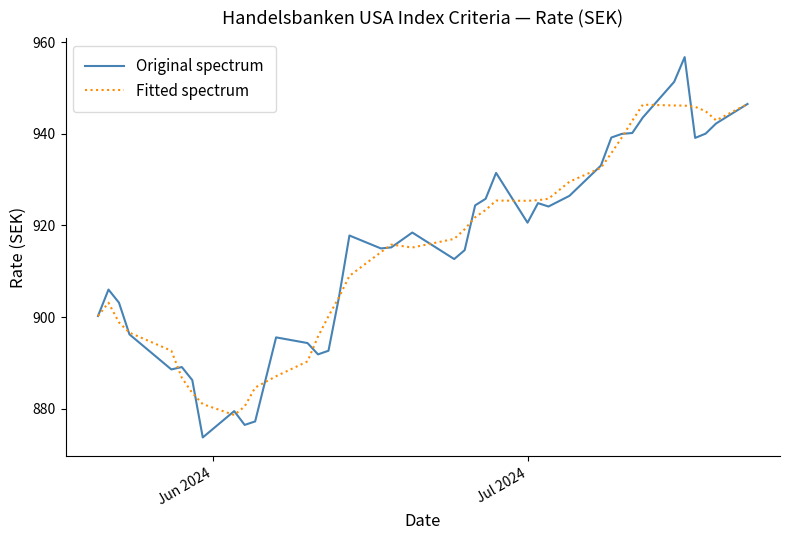

What is the smallest value displayed?

873.7